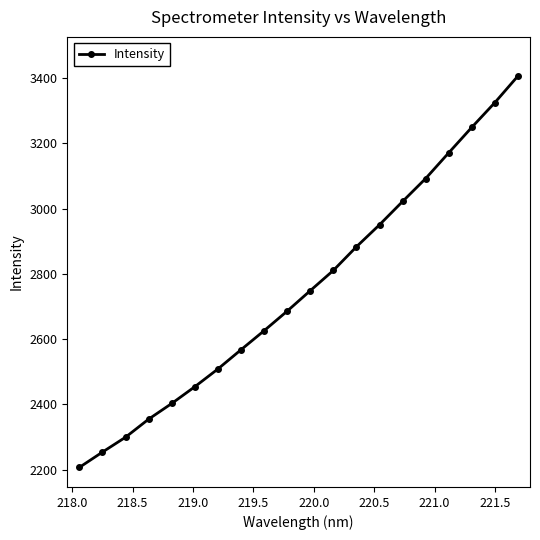

What is the value of the 8th point from the left?

2567.8